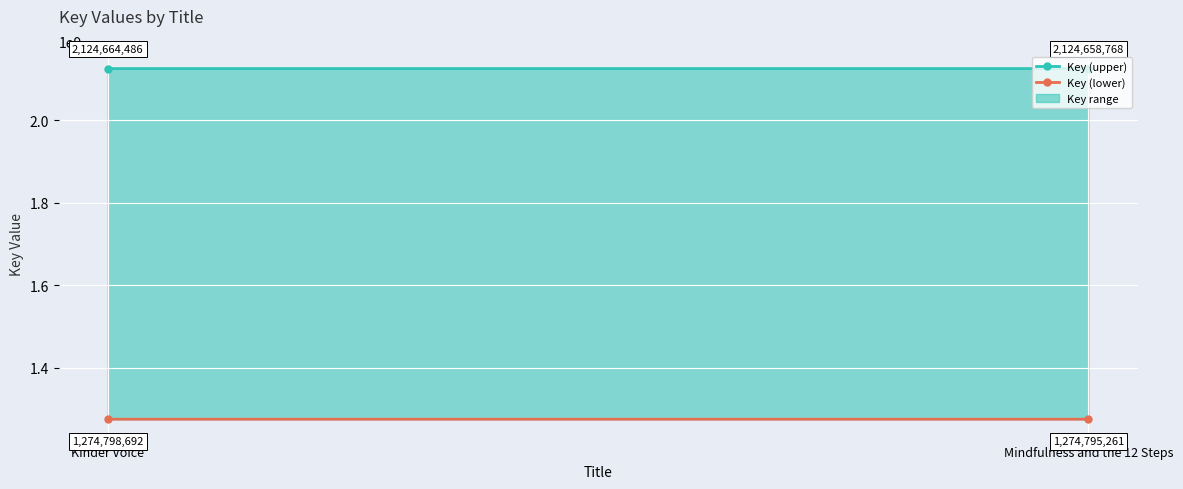

Which series has the largest range (max minus min)?

Key (upper)